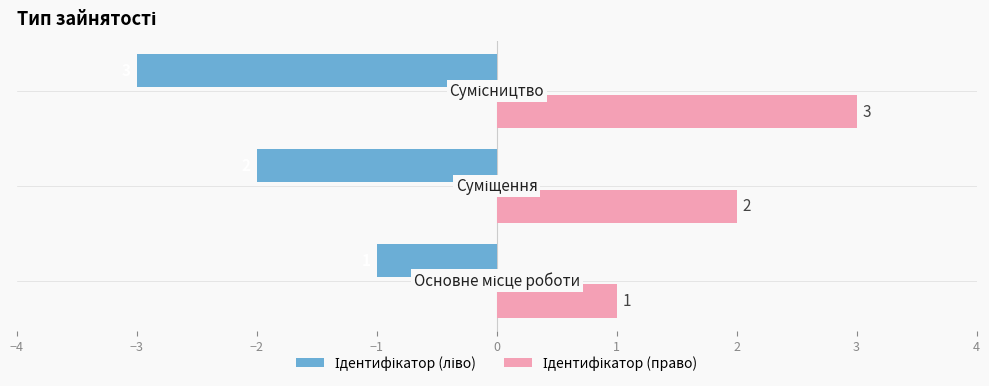

What is the greatest value displayed?

3